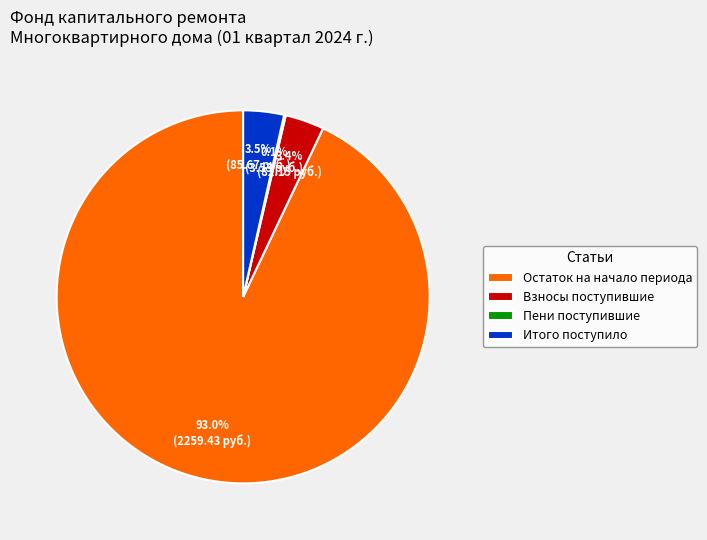

Between Остаток на начало периода and Итого поступило, which is larger?

Остаток на начало периода